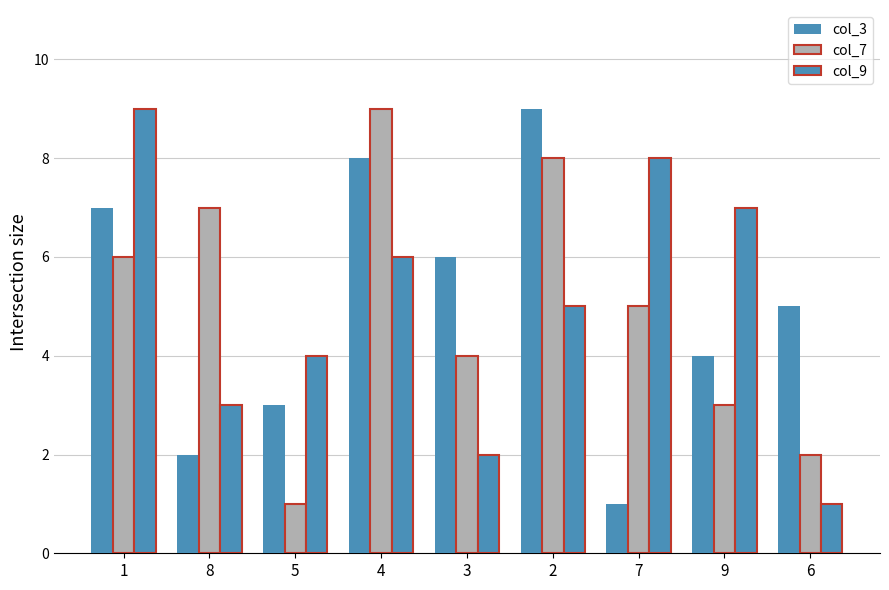

How many bars are there in each group?

3